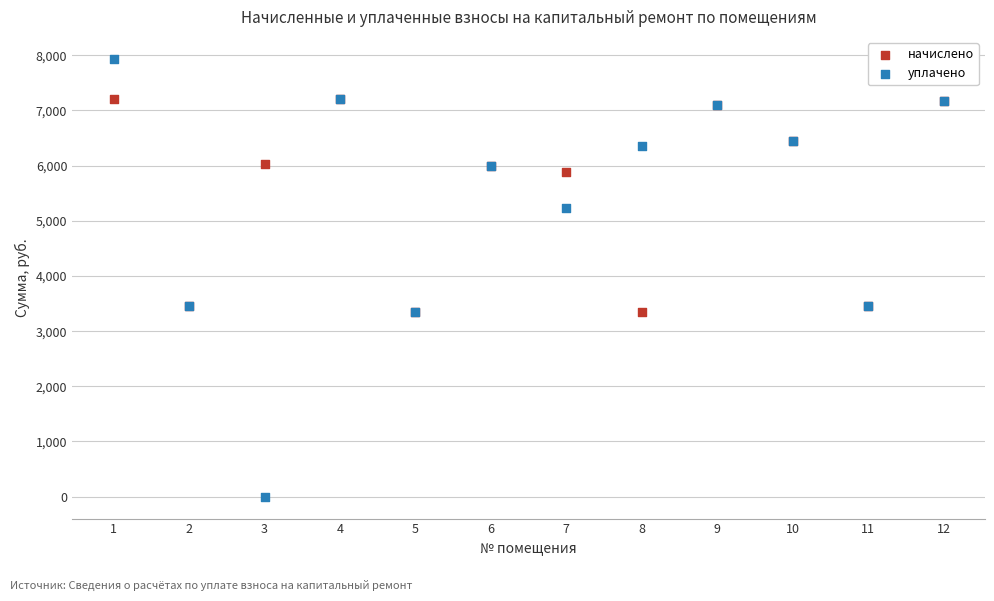

What are all the series names shown in the legend?

начислено, уплачено